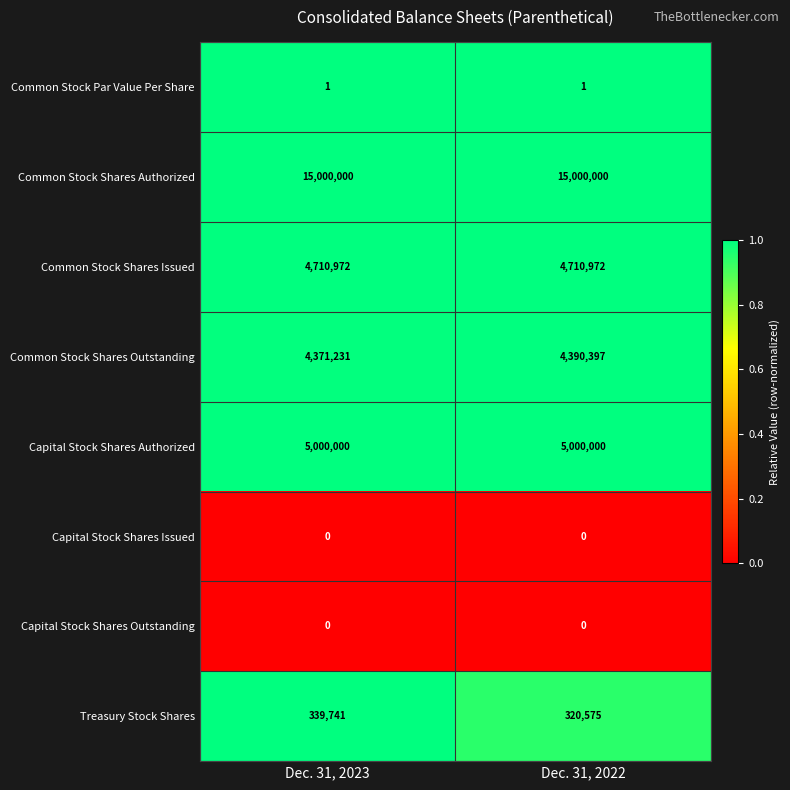

What is the difference between the highest and lowest values at Dec. 31, 2022?

15000000